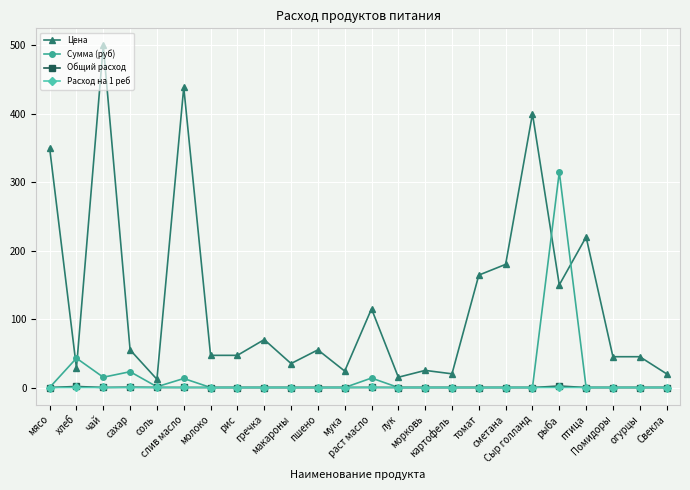

True or false: Расход на 1 реб has more than 0 points higher than both neighbors.

True